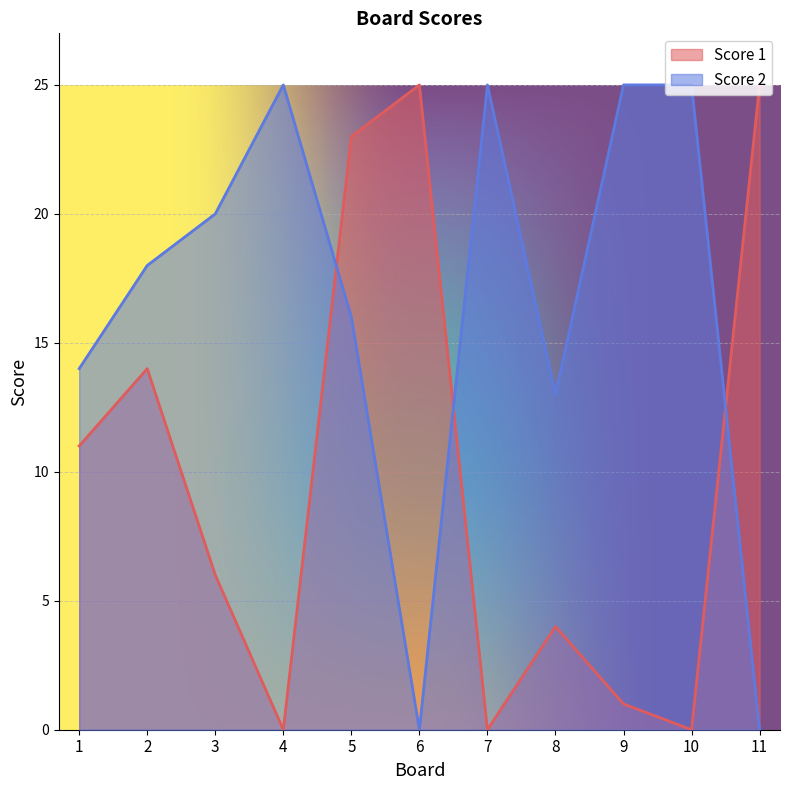

Count the number of categories in the chart.

11